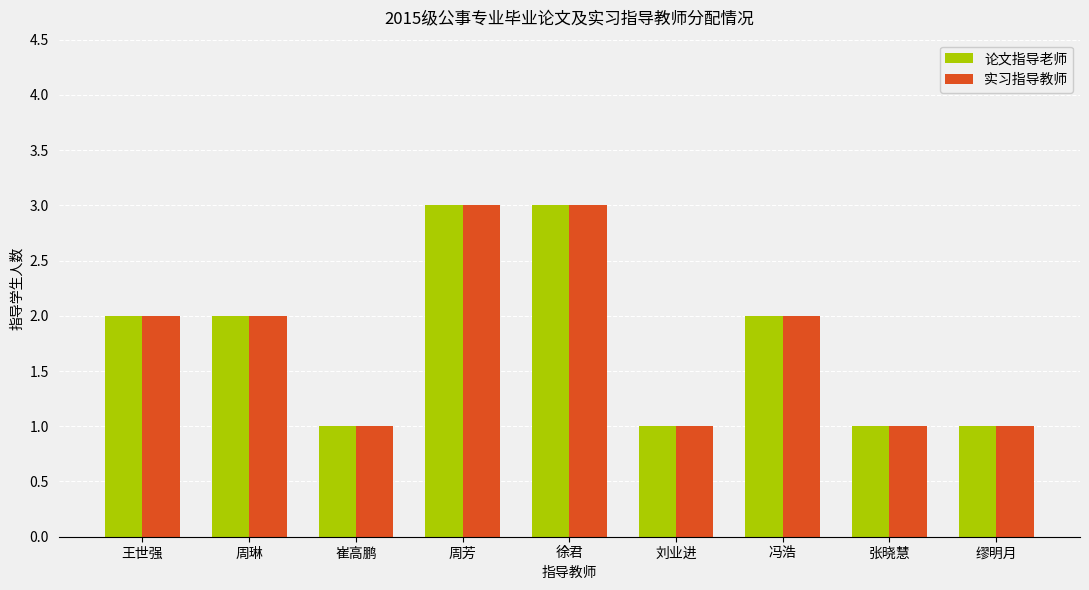

What is the difference between the second highest and second lowest values in the 论文指导老师 series?

2